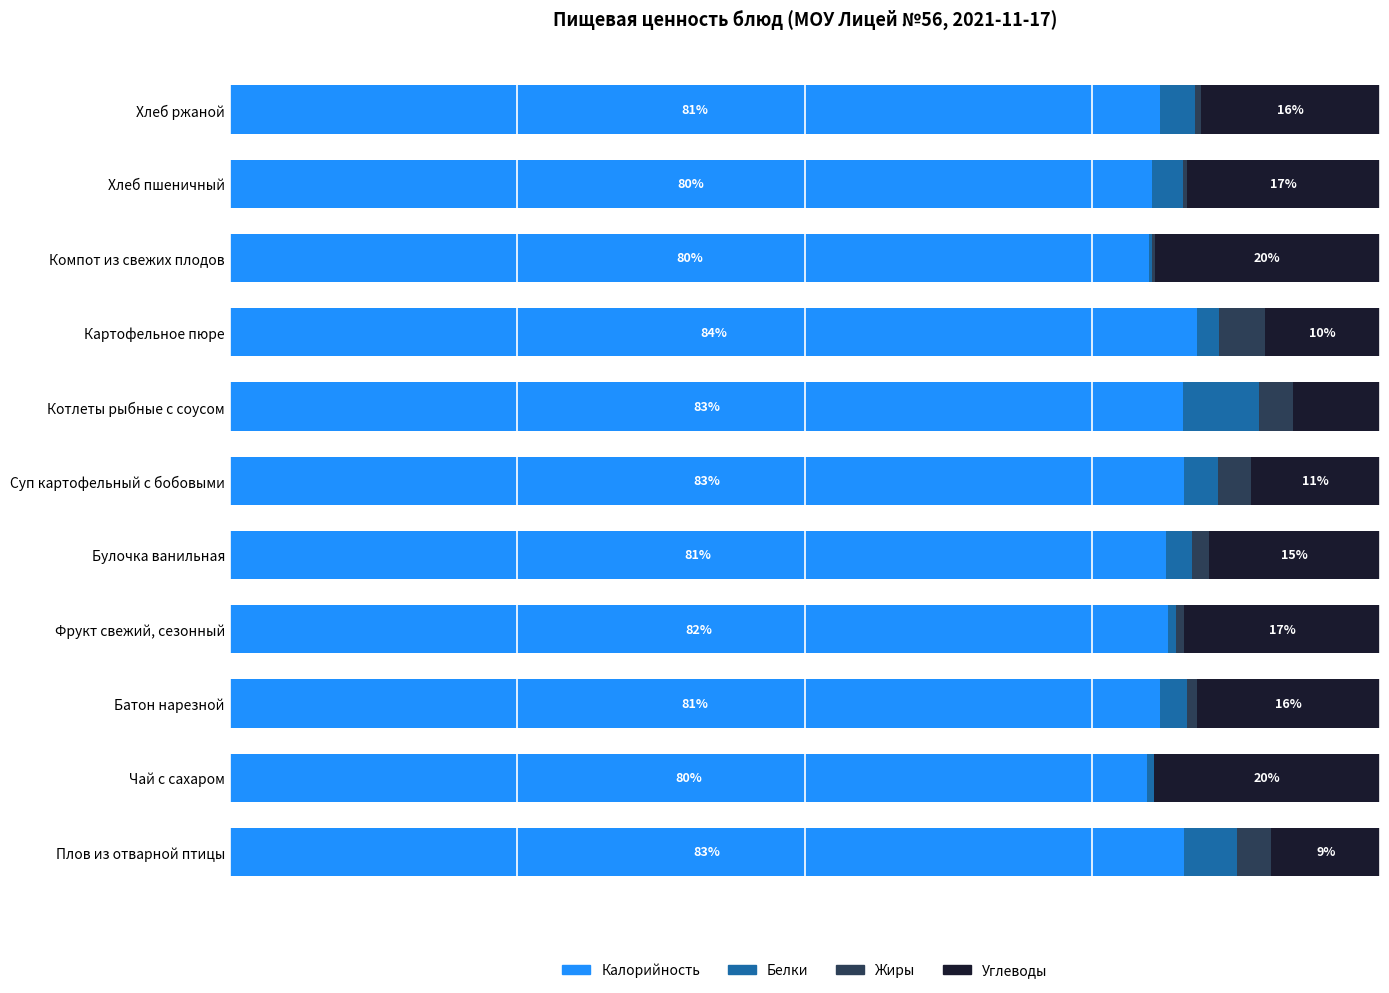

What are all the series names shown in the legend?

Калорийность, Белки, Жиры, Углеводы